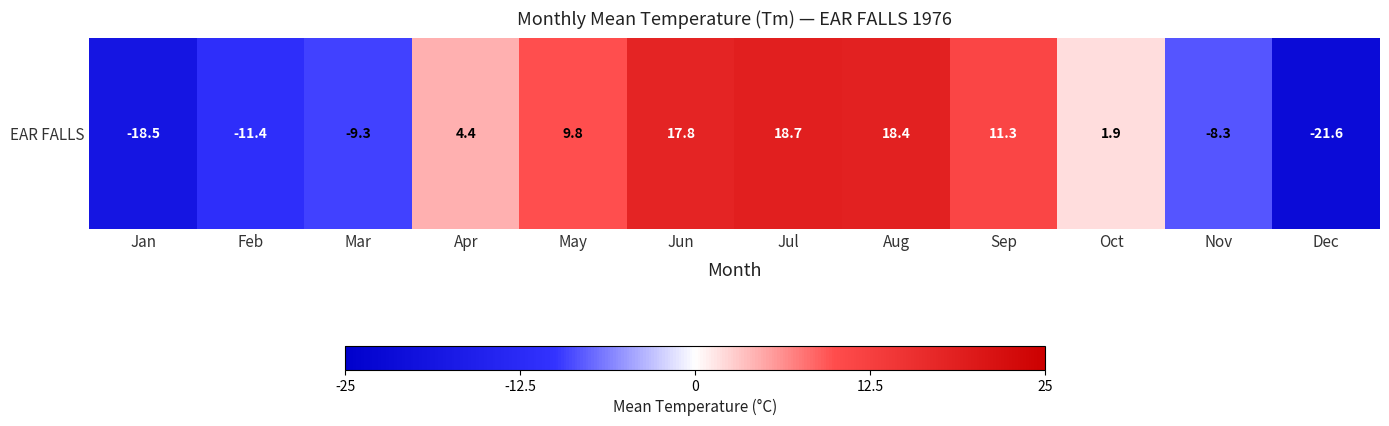

At which category does the chart reach its minimum across all series?

Dec